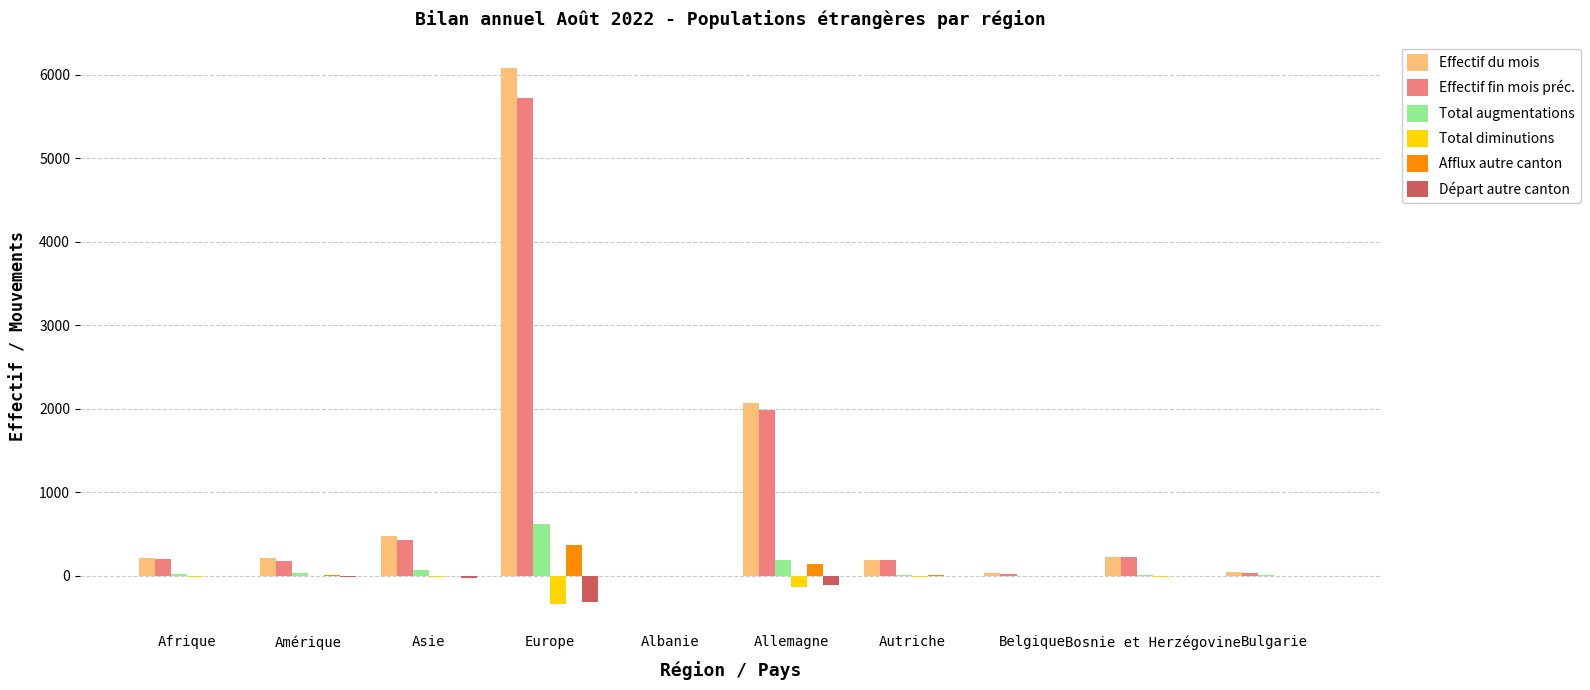

The Effectif du mois series shows 476 at Asie. True or false?

True